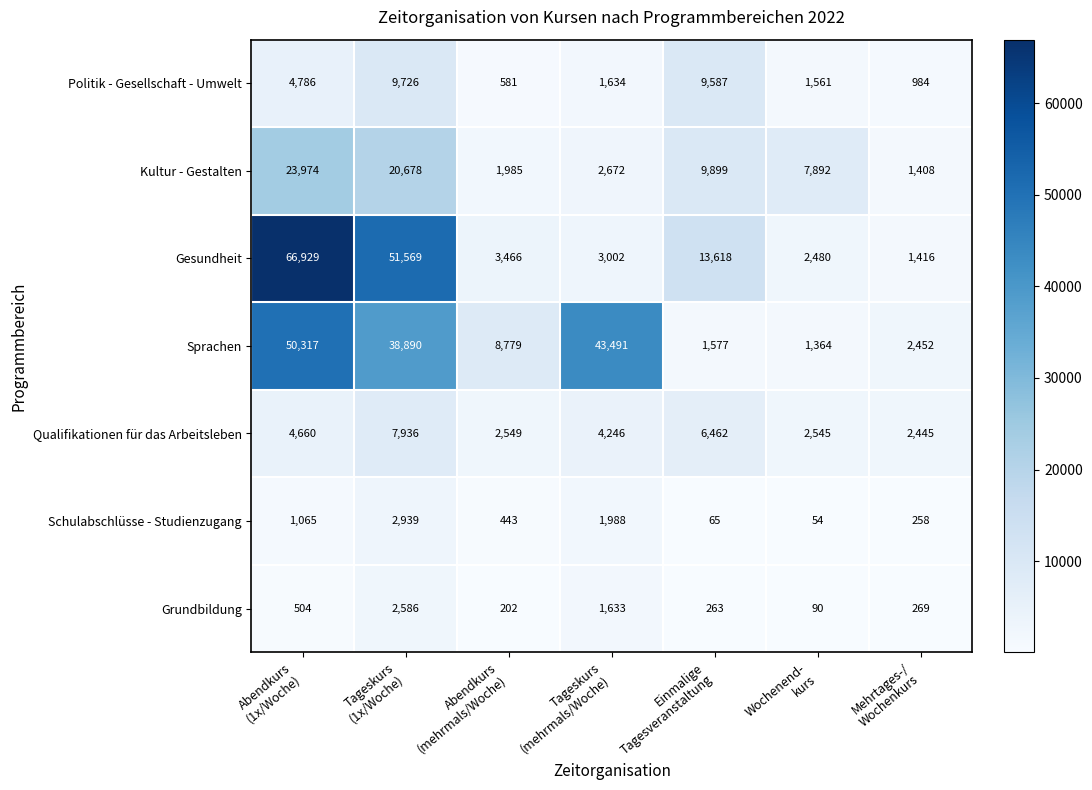

What is the sum of all Schulabschlüsse - Studienzugang values?

6812